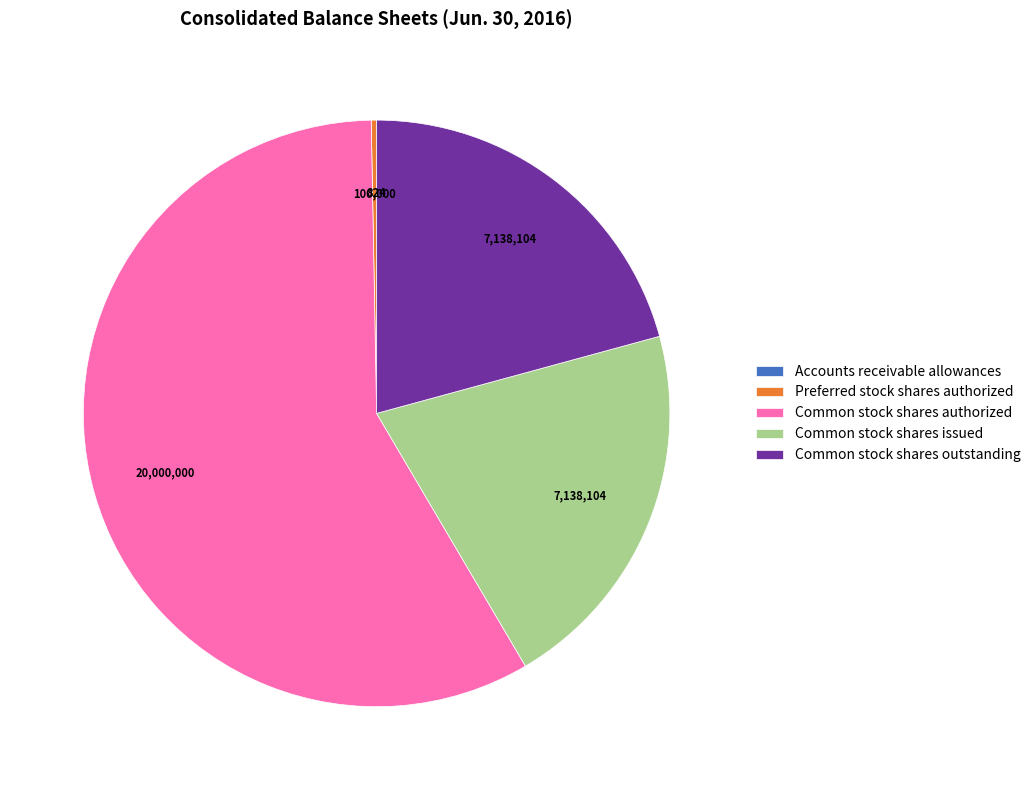

Is there a majority slice in this chart?

Yes